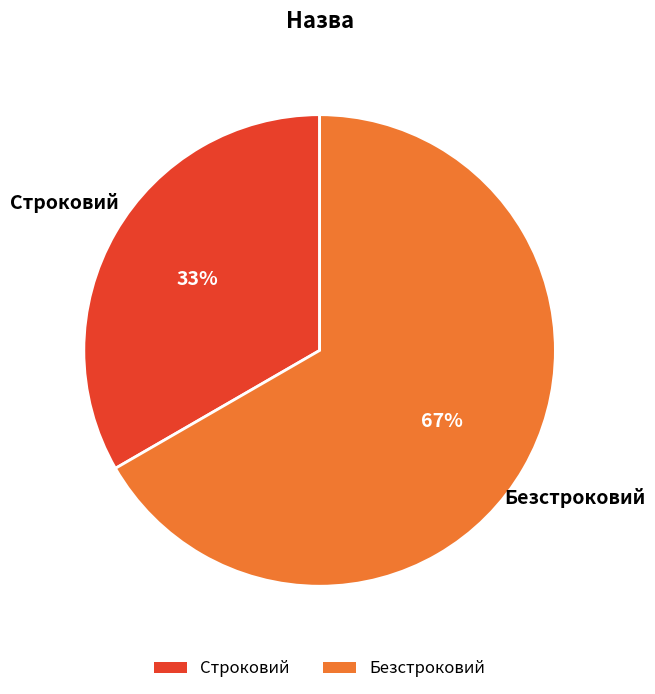

Which slice represents more than half of the pie?

Безстроковий